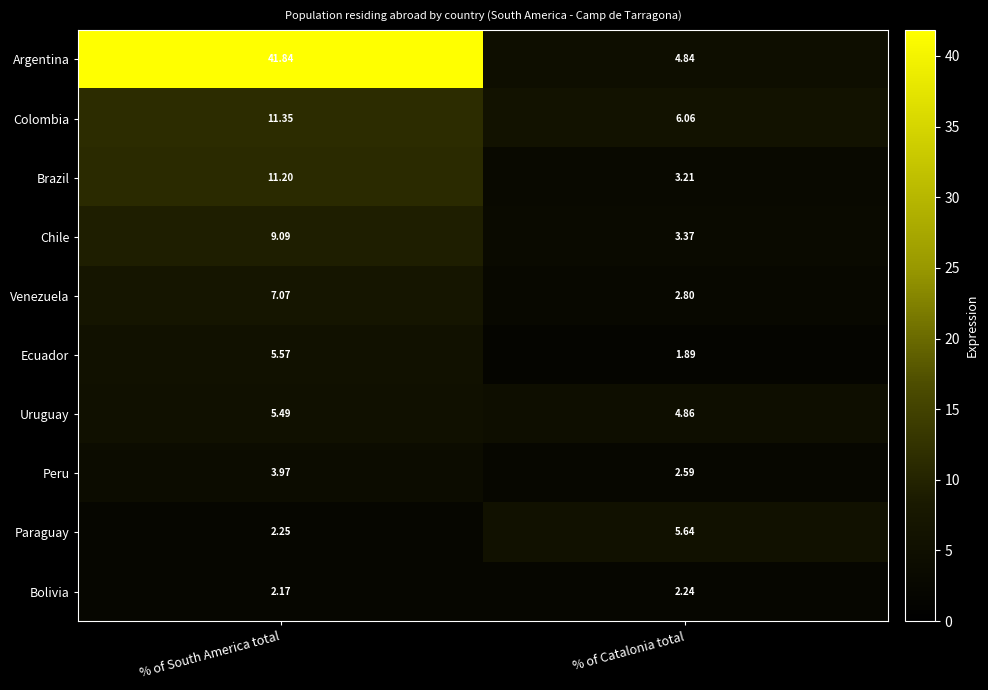

Where is Brazil nearest to the value 7?

% of Catalonia total